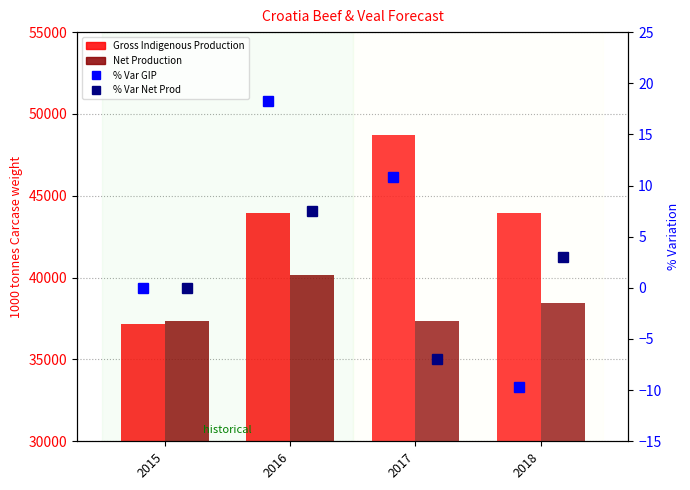

True or false: Net Production has a value of 63507.0 at 2017.

False